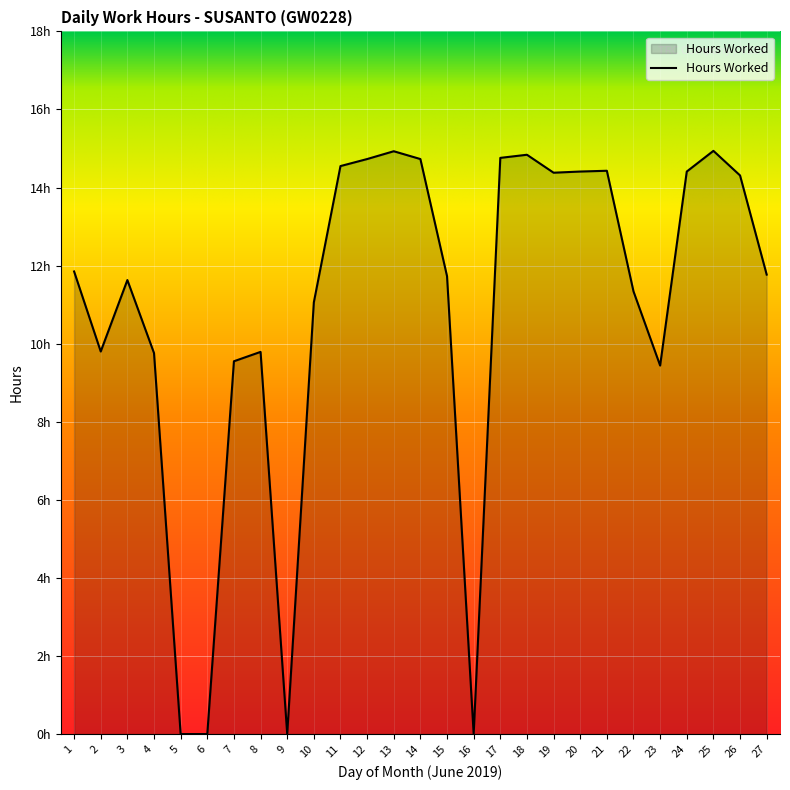

Is this an area chart (filled region under the line)?

Yes